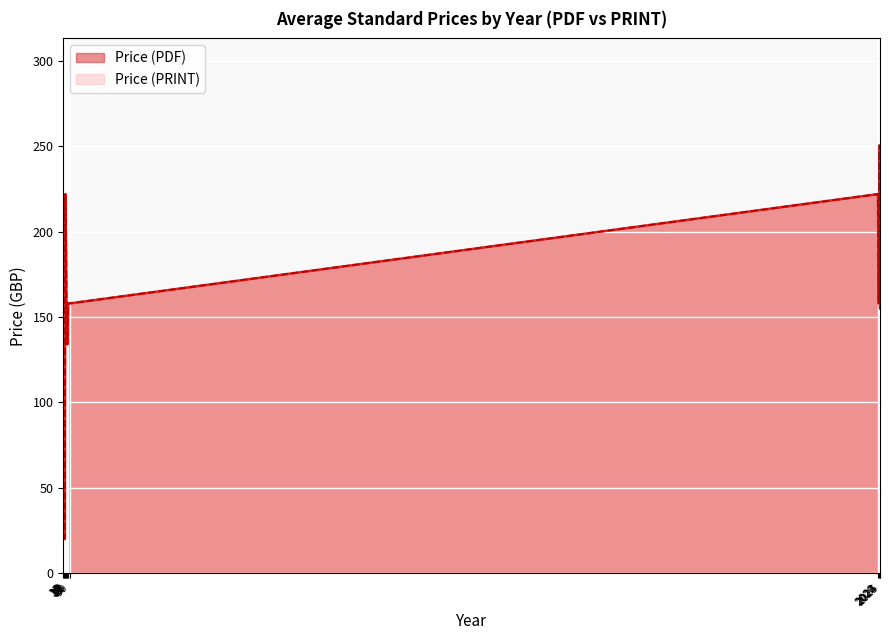

What is the difference between the maximum and minimum values in the Price (PRINT) series?

342